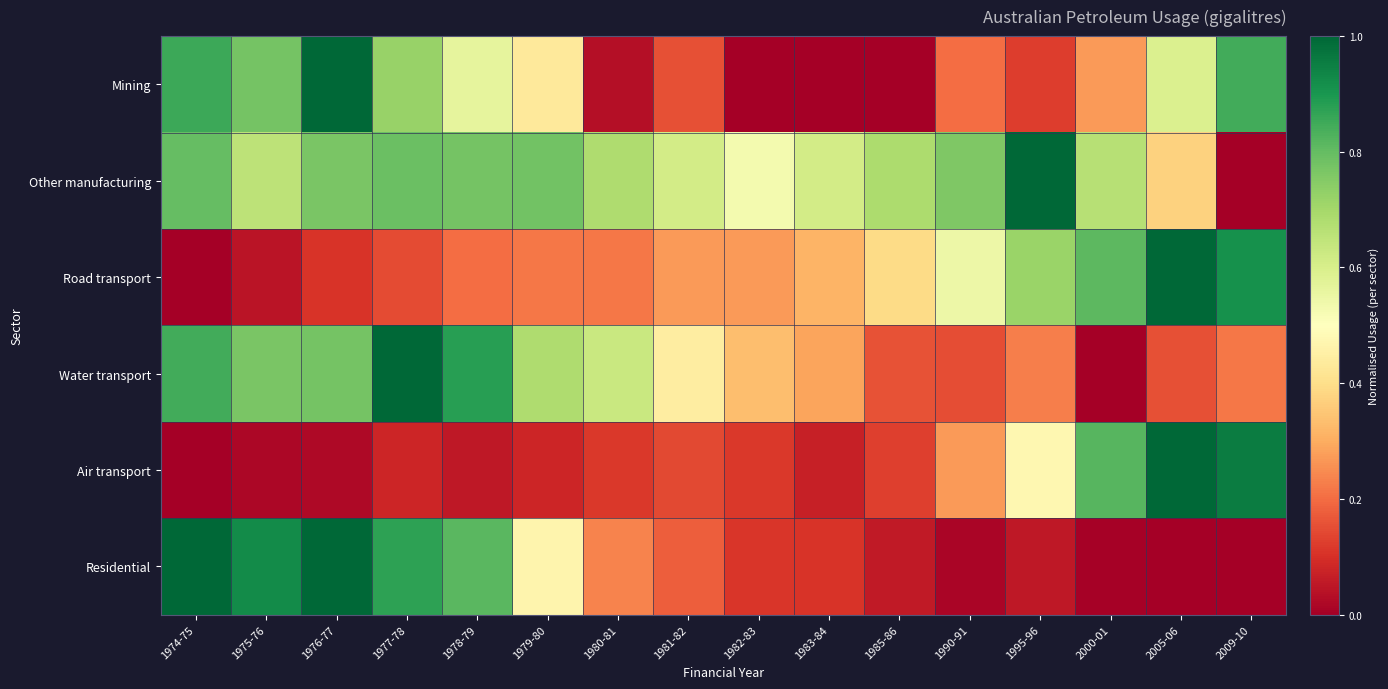

Which label corresponds to the largest value in the chart?

1976-77